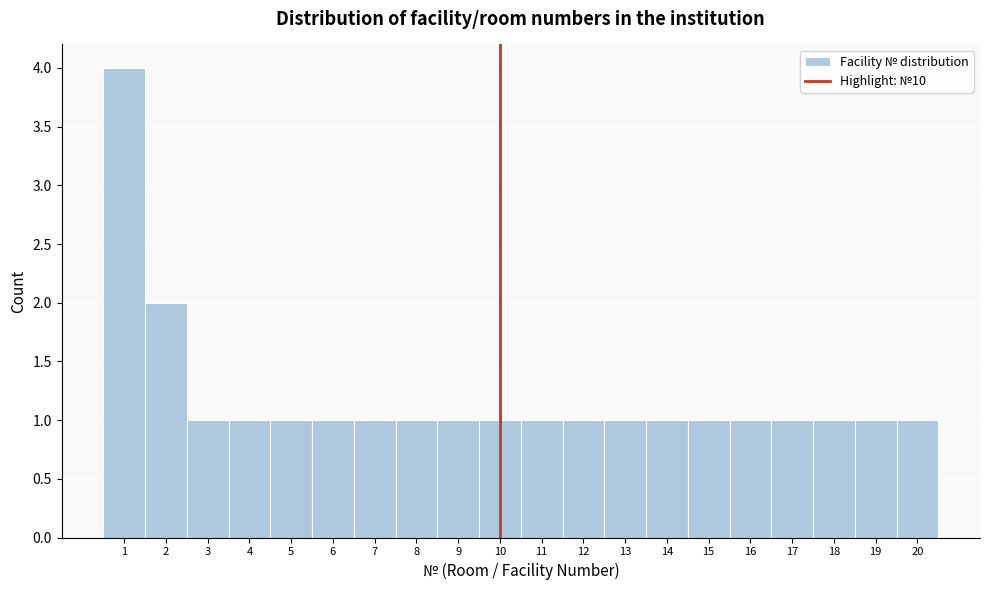

Reading left to right, transcribe this chart: for each bar, give the range it covers on the x-axis and its height. The values are not printed on the chart, so give them approximately, as read against the axis.

0.5 to 1.5: 4
1.5 to 2.5: 2
2.5 to 3.5: 1
3.5 to 4.5: 1
4.5 to 5.5: 1
5.5 to 6.5: 1
6.5 to 7.5: 1
7.5 to 8.5: 1
8.5 to 9.5: 1
9.5 to 10.5: 1
10.5 to 11.5: 1
11.5 to 12.5: 1
12.5 to 13.5: 1
13.5 to 14.5: 1
14.5 to 15.5: 1
15.5 to 16.5: 1
16.5 to 17.5: 1
17.5 to 18.5: 1
18.5 to 19.5: 1
19.5 to 20.5: 1